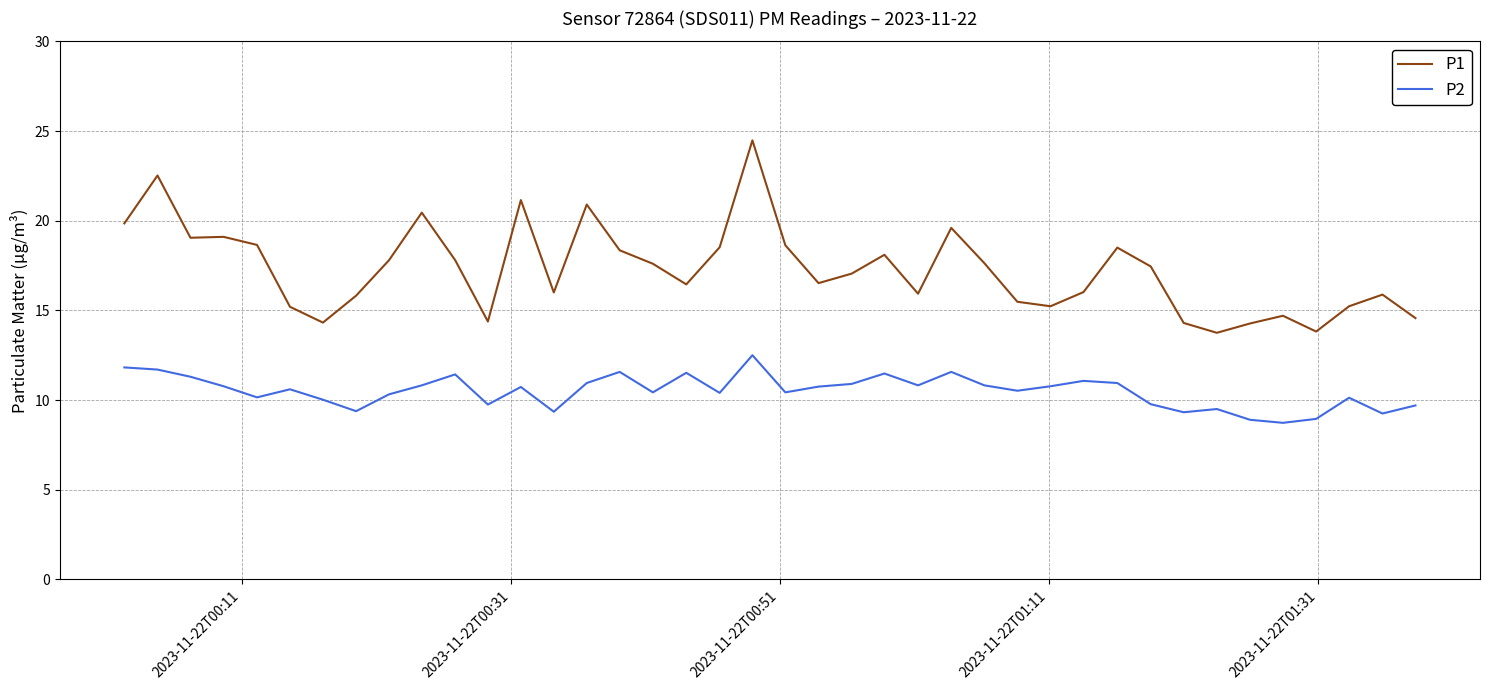

List the series in order of their peak value, lowest first.

P2, P1